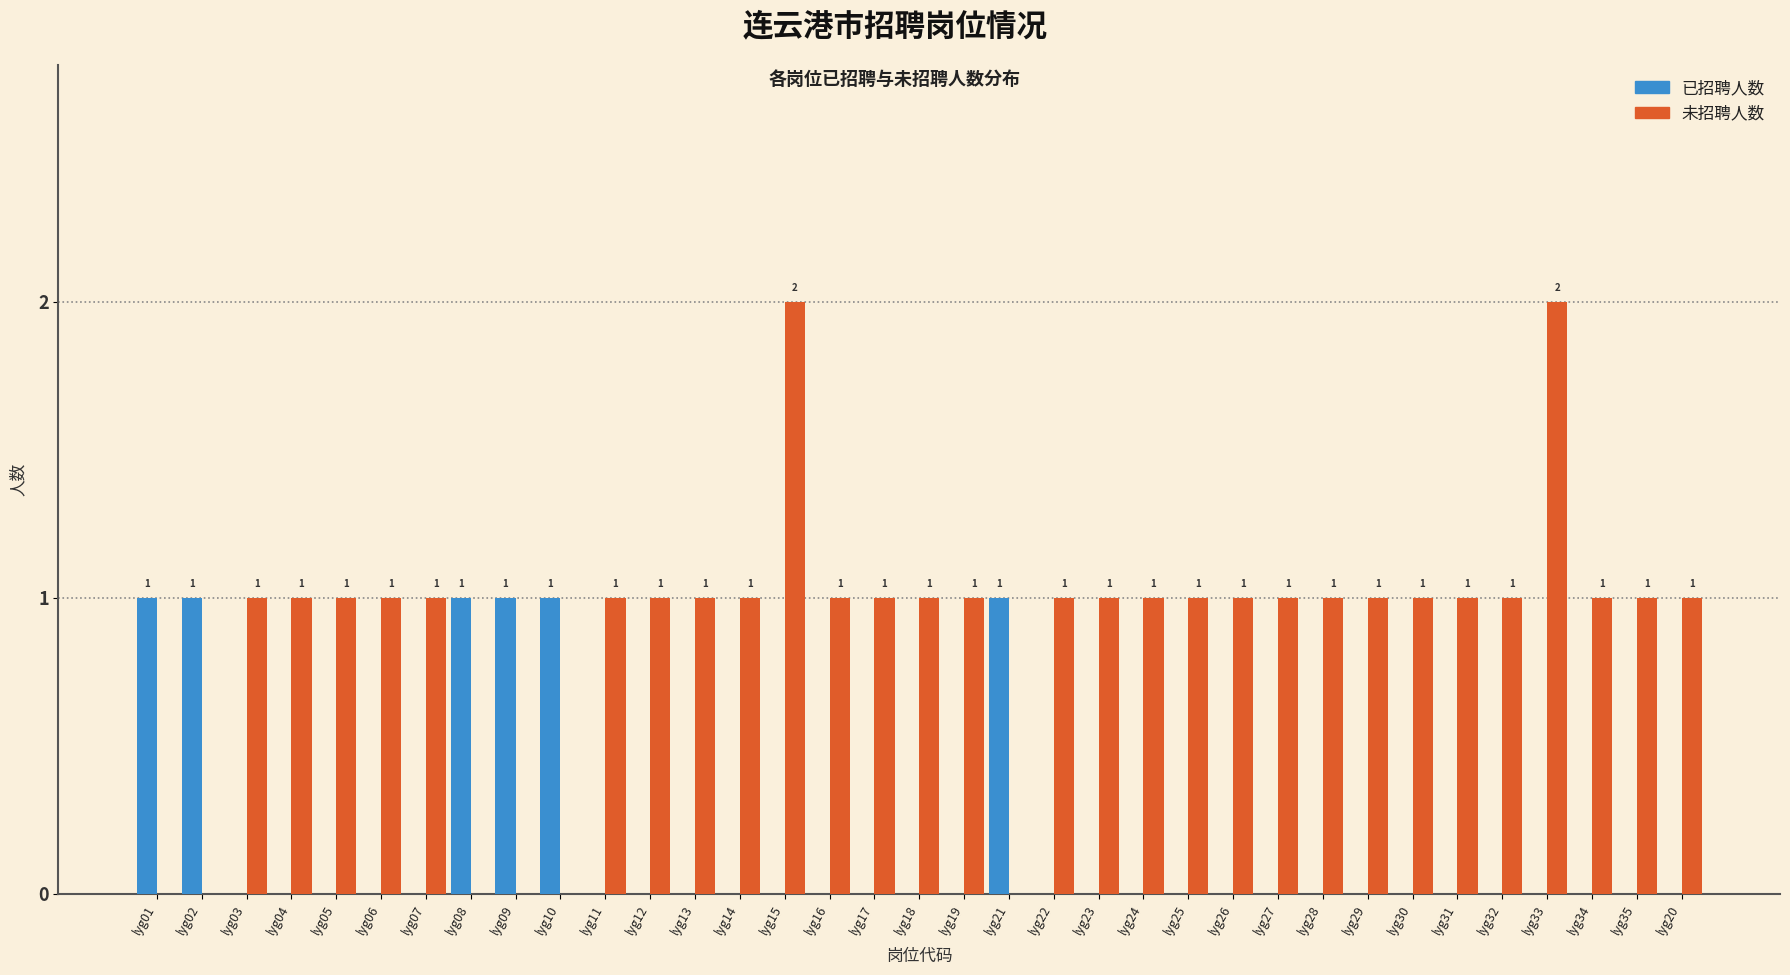

Reading right to left, list all the values displayed in this chart.

已招聘人数: lyg20=0	lyg35=0	lyg34=0	lyg33=0	lyg32=0	lyg31=0	lyg30=0	lyg29=0	lyg28=0	lyg27=0	lyg26=0	lyg25=0	lyg24=0	lyg23=0	lyg22=0	lyg21=1	lyg19=0	lyg18=0	lyg17=0	lyg16=0	lyg15=0	lyg14=0	lyg13=0	lyg12=0	lyg11=0	lyg10=1	lyg09=1	lyg08=1	lyg07=0	lyg06=0	lyg05=0	lyg04=0	lyg03=0	lyg02=1	lyg01=1
未招聘人数: lyg20=1	lyg35=1	lyg34=1	lyg33=2	lyg32=1	lyg31=1	lyg30=1	lyg29=1	lyg28=1	lyg27=1	lyg26=1	lyg25=1	lyg24=1	lyg23=1	lyg22=1	lyg21=0	lyg19=1	lyg18=1	lyg17=1	lyg16=1	lyg15=2	lyg14=1	lyg13=1	lyg12=1	lyg11=1	lyg10=0	lyg09=0	lyg08=0	lyg07=1	lyg06=1	lyg05=1	lyg04=1	lyg03=1	lyg02=0	lyg01=0